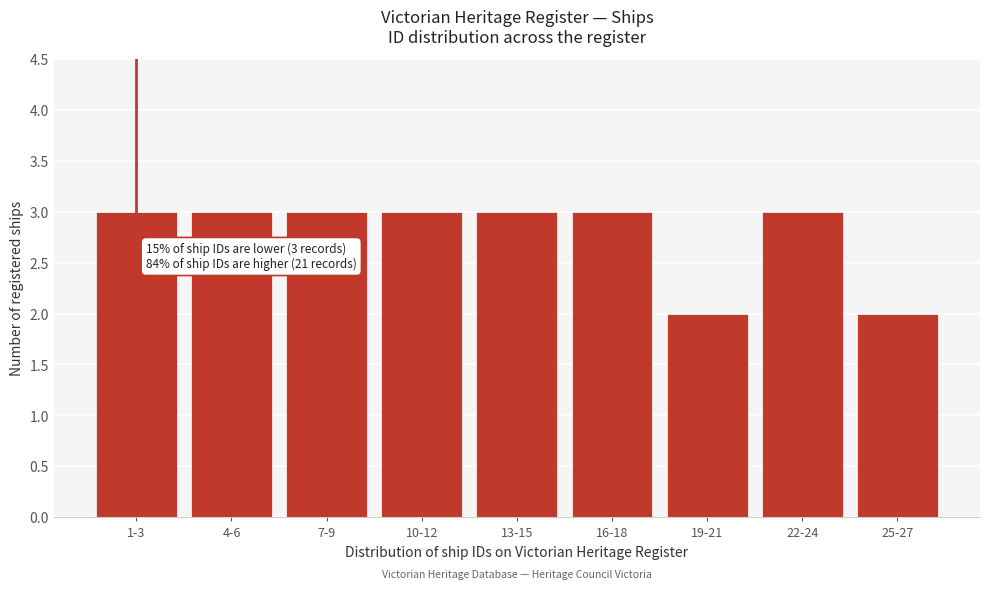

Reading left to right, extract all data points from this chart.

3	3	3	3	3	3	2	3	2